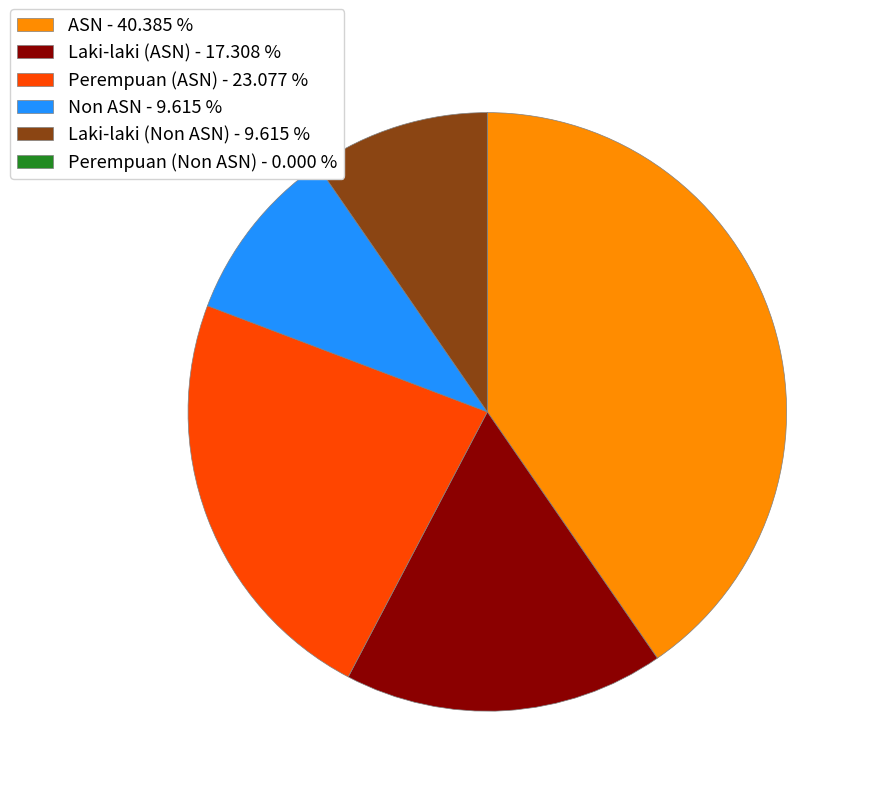

True or false: Laki-laki (Non ASN) accounts for 10% of the total.

True